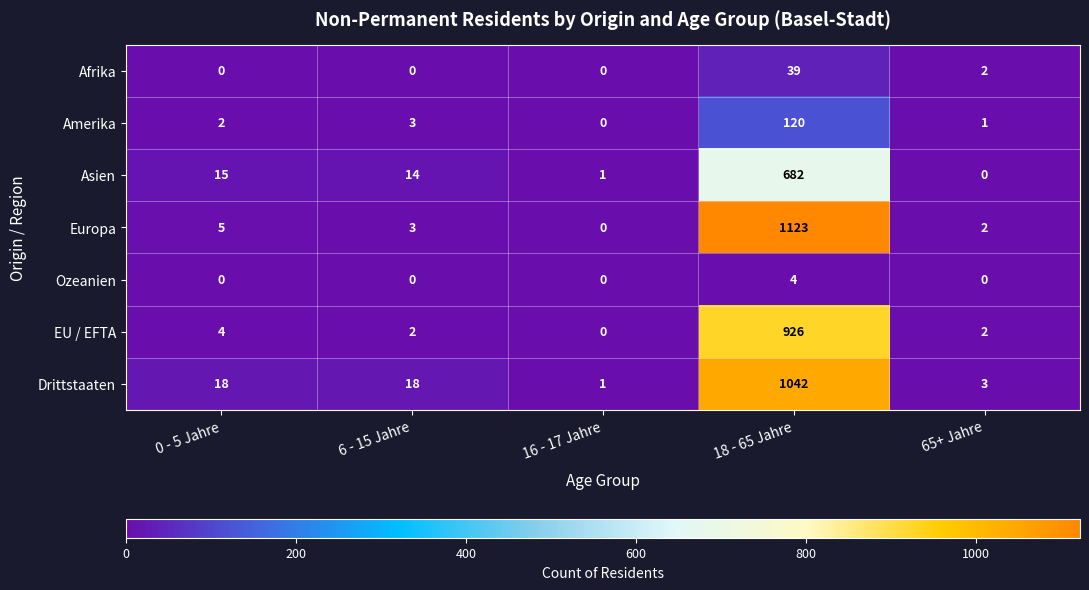

List the series in order of their peak value, lowest first.

Ozeanien, Afrika, Amerika, Asien, EU / EFTA, Drittstaaten, Europa